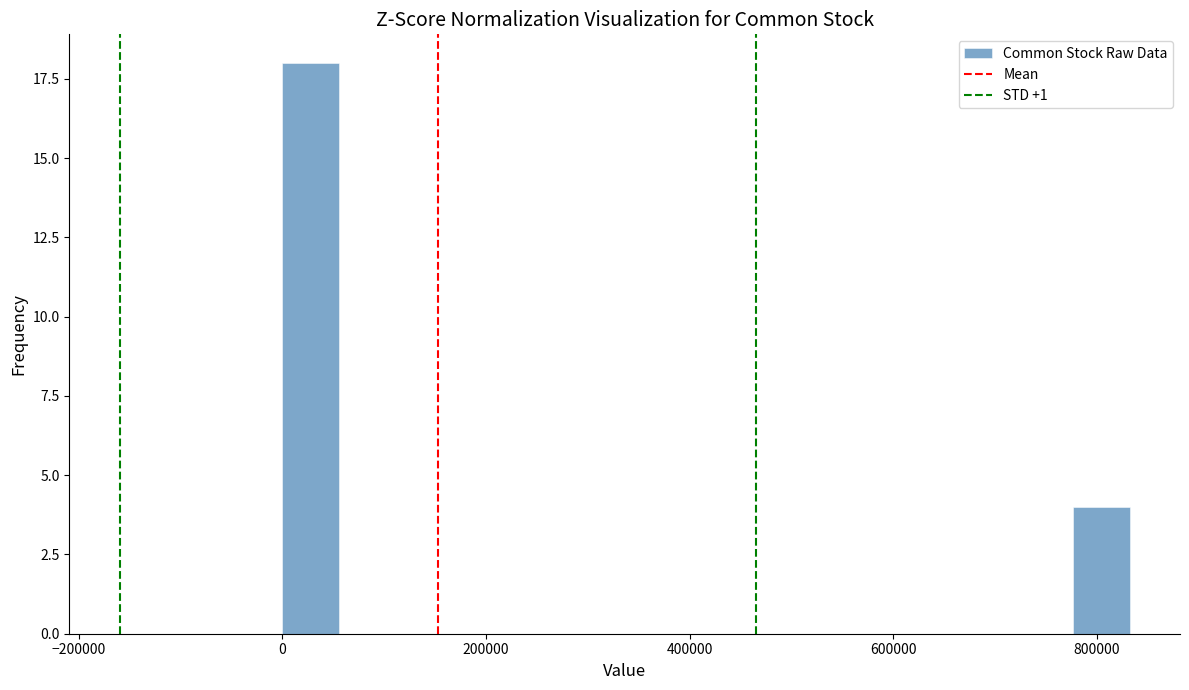

Read against the x-axis, roughly where is the centre of the tallest bar?

20000